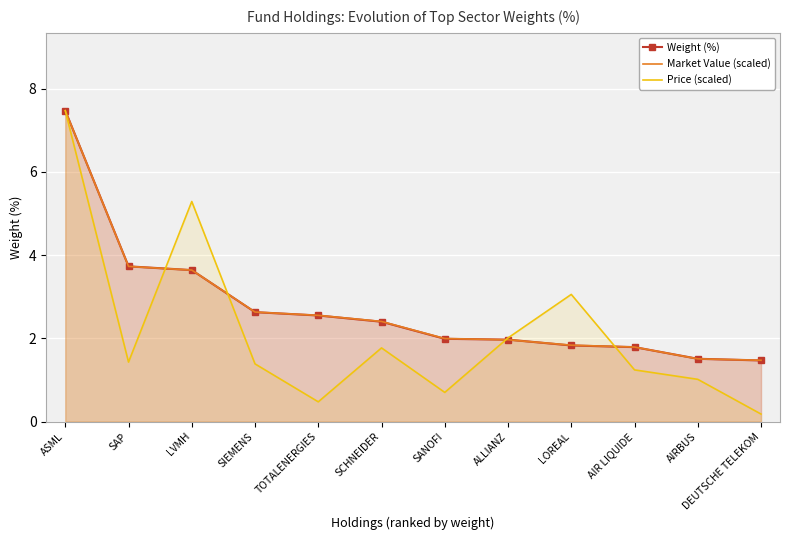

Reading left to right, what are all the values shown in this chart?

Weight (%): ASML=7.5	SAP=3.7	LVMH=3.6	SIEMENS=2.6	TOTALENERGIES=2.5	SCHNEIDER=2.4	SANOFI=2.0	ALLIANZ=2.0	LOREAL=1.8	AIR LIQUIDE=1.8	AIRBUS=1.5	DEUTSCHE TELEKOM=1.5
Market Value (scaled): ASML=7.5	SAP=3.7	LVMH=3.6	SIEMENS=2.6	TOTALENERGIES=2.6	SCHNEIDER=2.4	SANOFI=2.0	ALLIANZ=2.0	LOREAL=1.8	AIR LIQUIDE=1.8	AIRBUS=1.5	DEUTSCHE TELEKOM=1.5
Price (scaled): ASML=7.5	SAP=1.4	LVMH=5.3	SIEMENS=1.4	TOTALENERGIES=0.5	SCHNEIDER=1.8	SANOFI=0.7	ALLIANZ=2.0	LOREAL=3.1	AIR LIQUIDE=1.2	AIRBUS=1.0	DEUTSCHE TELEKOM=0.2